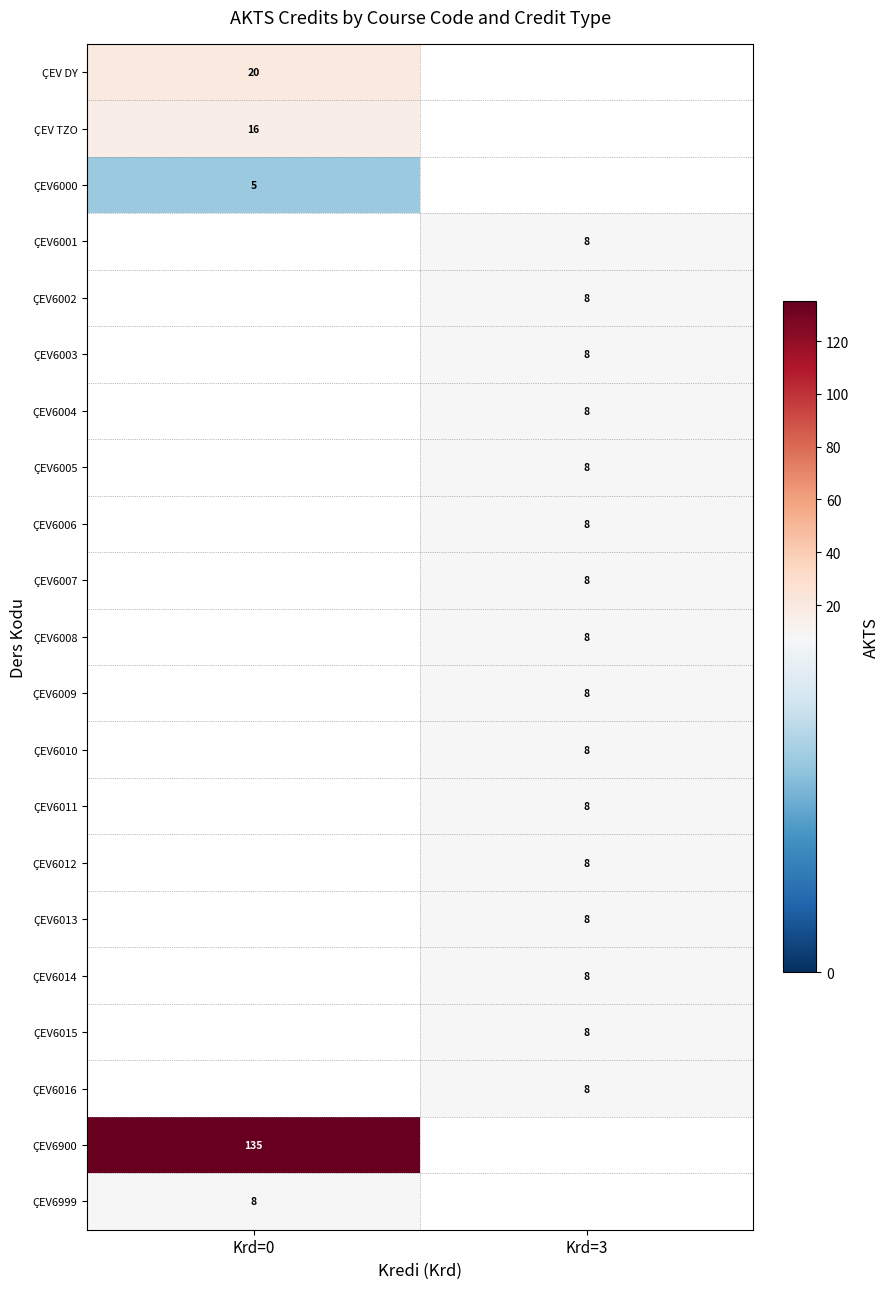

The value of ÇEV6999 at Krd=0 is 8. True or false?

True